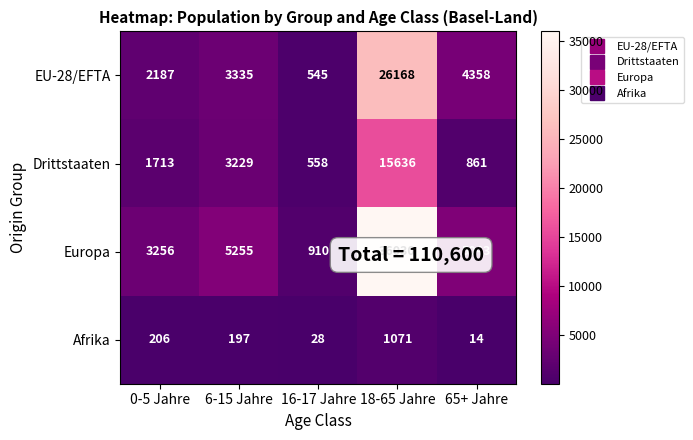

The value of EU-28/EFTA at 0-5 Jahre is 2187. True or false?

True